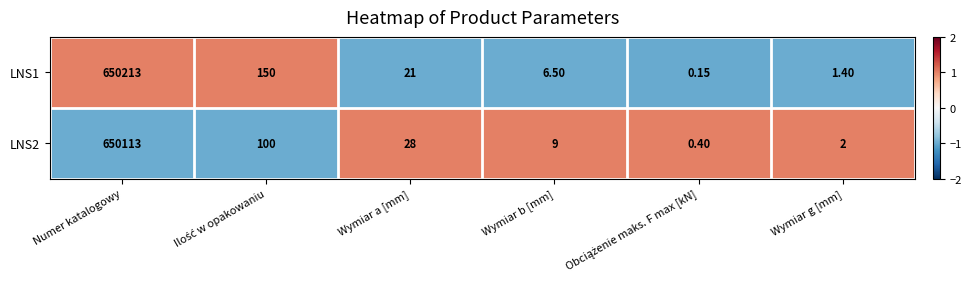

At which category is the sum across all series the highest?

Numer katalogowy